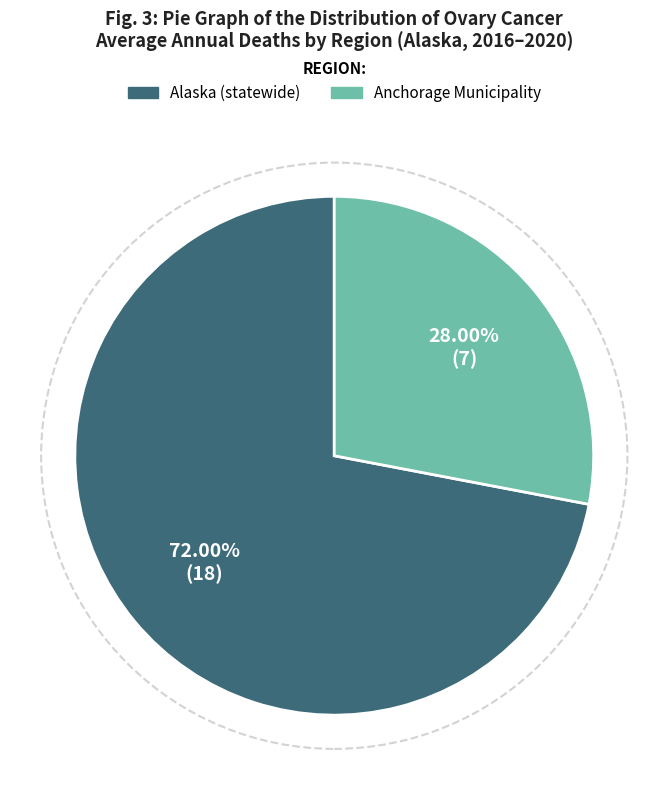

Is there any slice that represents more than half of the pie?

Yes